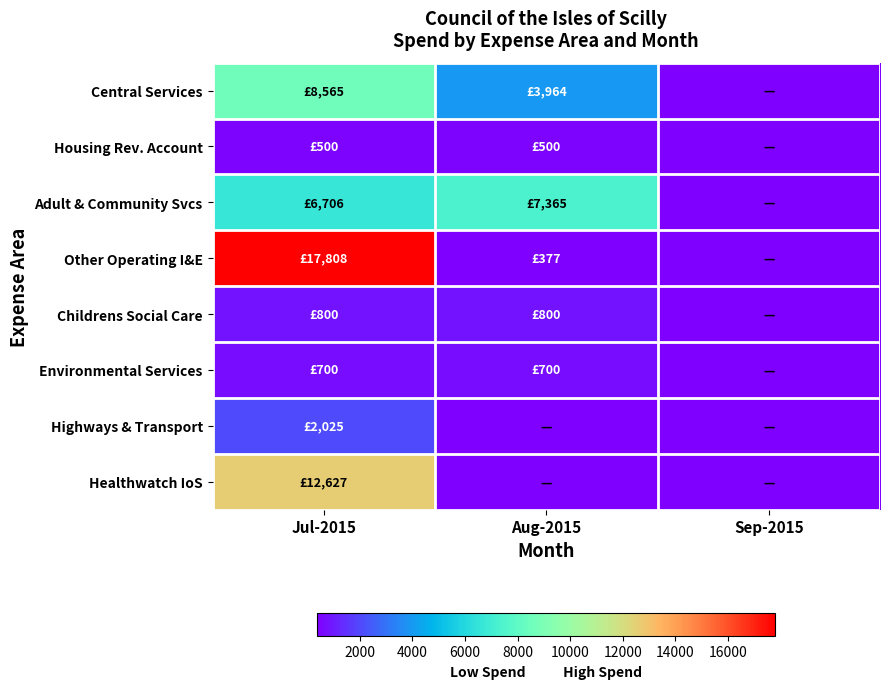

Count the number of categories in the chart.

3